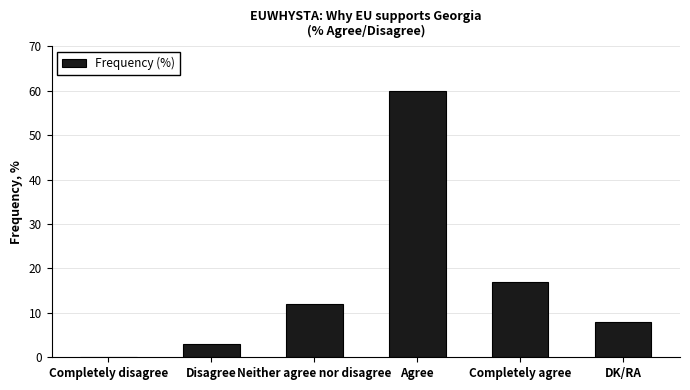

Reading right to left, transcribe all the data shown in this chart.

DK/RA=8	Completely agree=17	Agree=60	Neither agree nor disagree=12	Disagree=3	Completely disagree=0